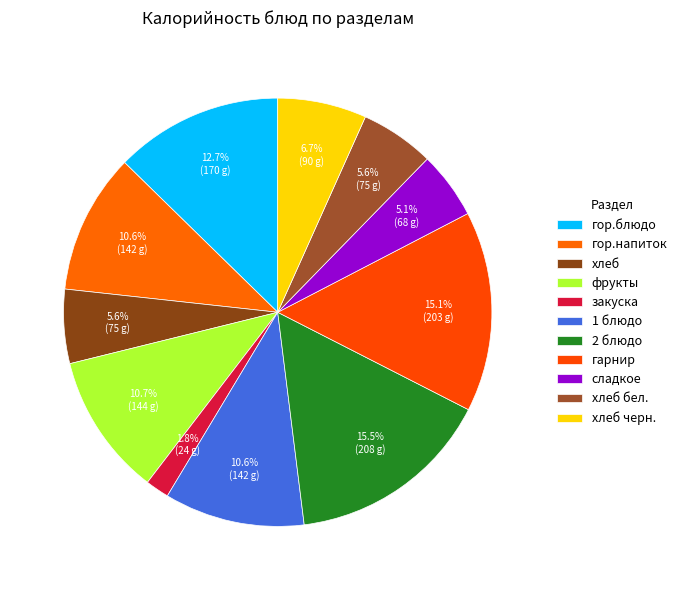

How many segments does this pie chart have?

11